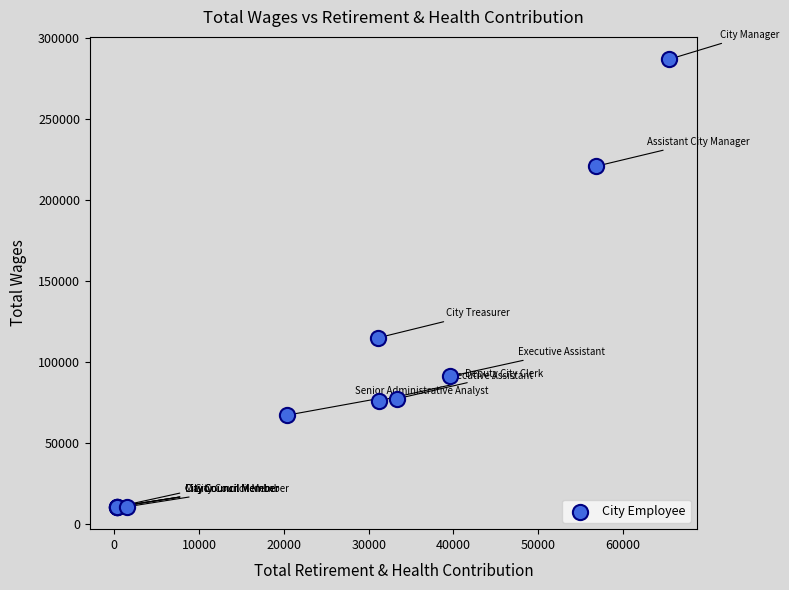

What Y value in the scatter plot is closest to 148786?

115060